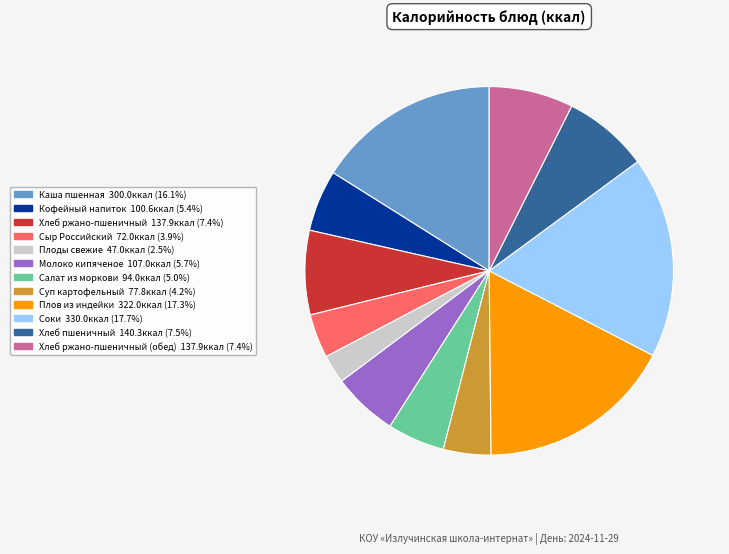

Approximately how many times larger is the value at Каша пшенная 300.0ккал (16.1%) compared to Салат из моркови 94.0ккал (5.0%)?

3.2